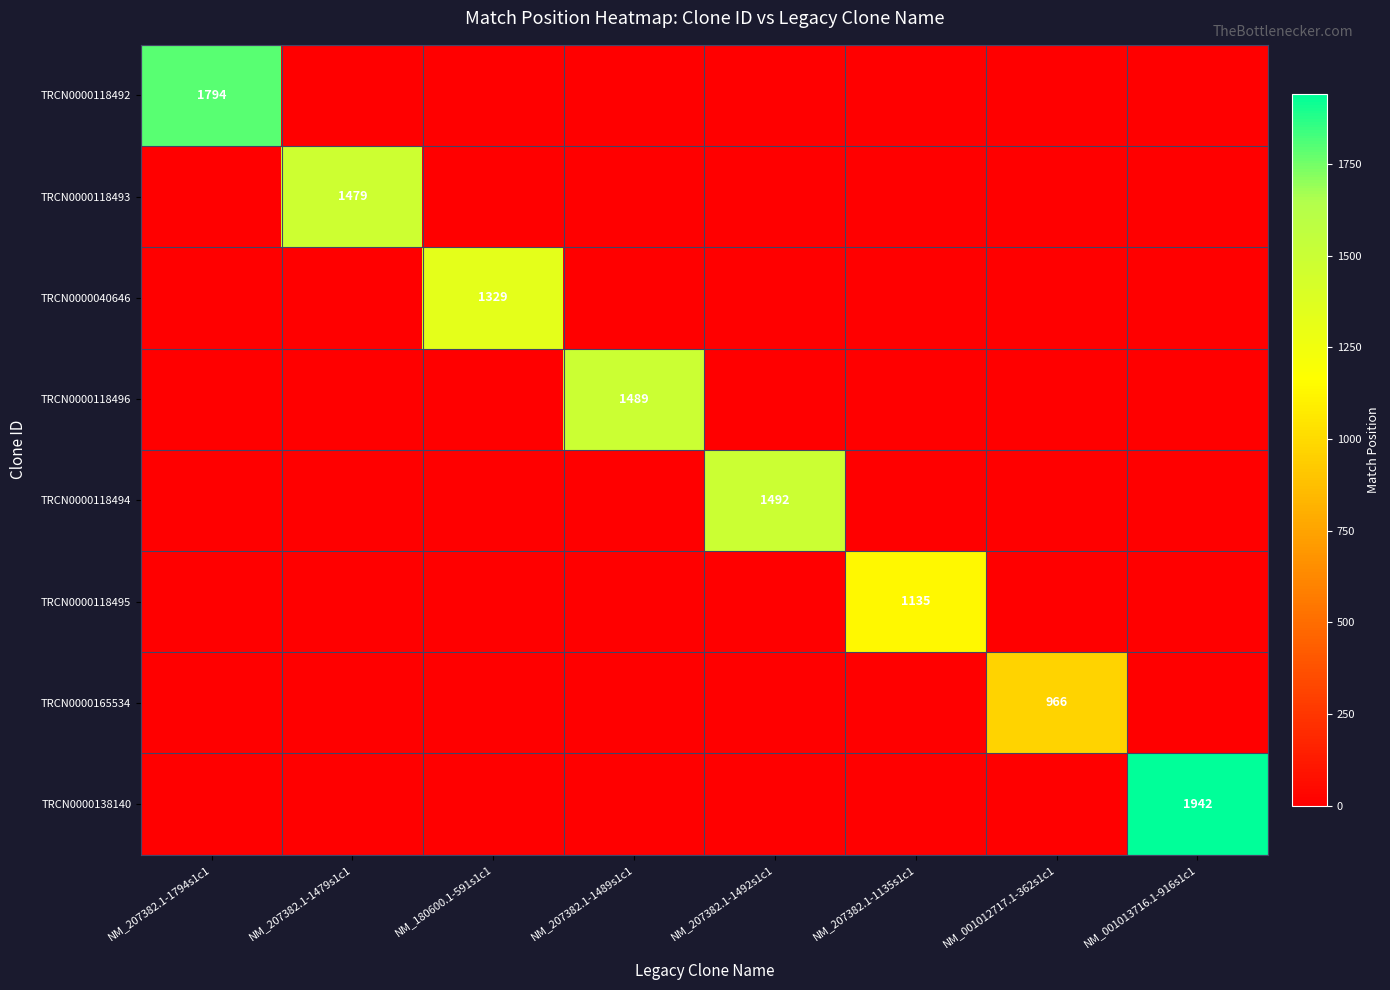

The TRCN0000040646 series shows 1329 at NM_180600.1-591s1c1. True or false?

True